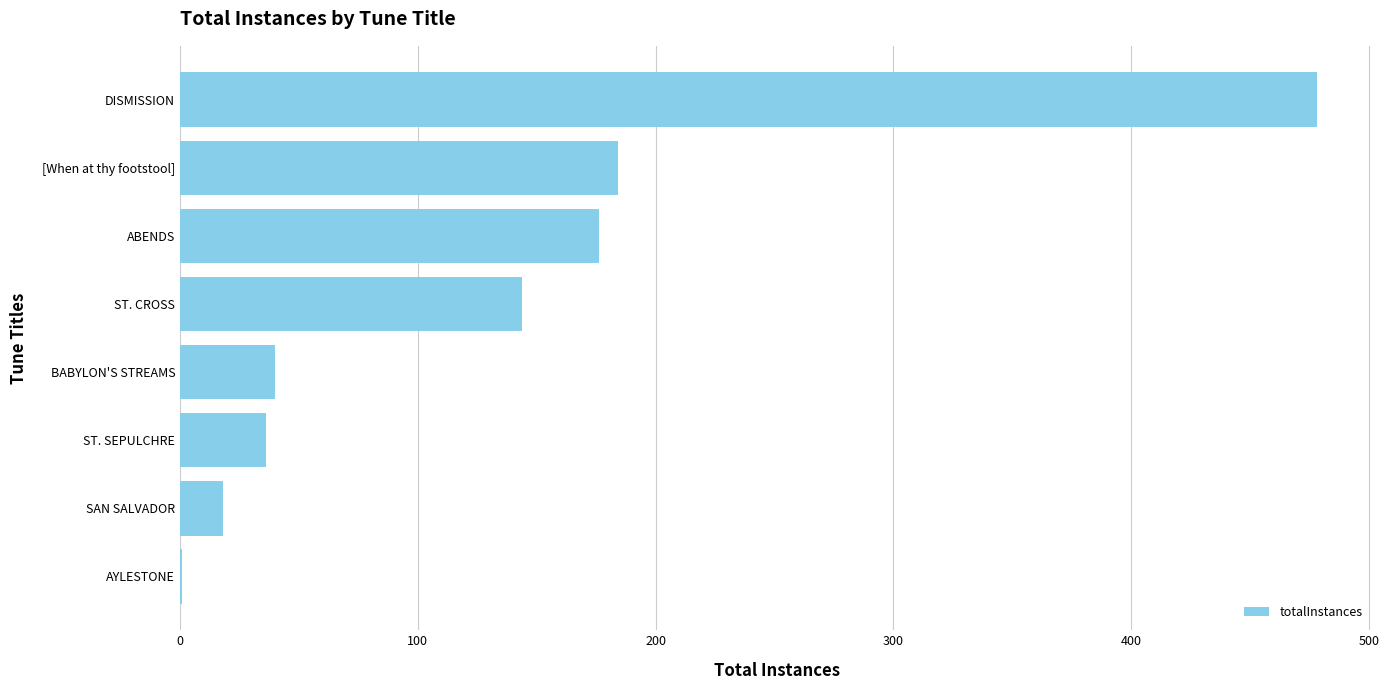

What is the sum of the values at DISMISSION and SAN SALVADOR?

496